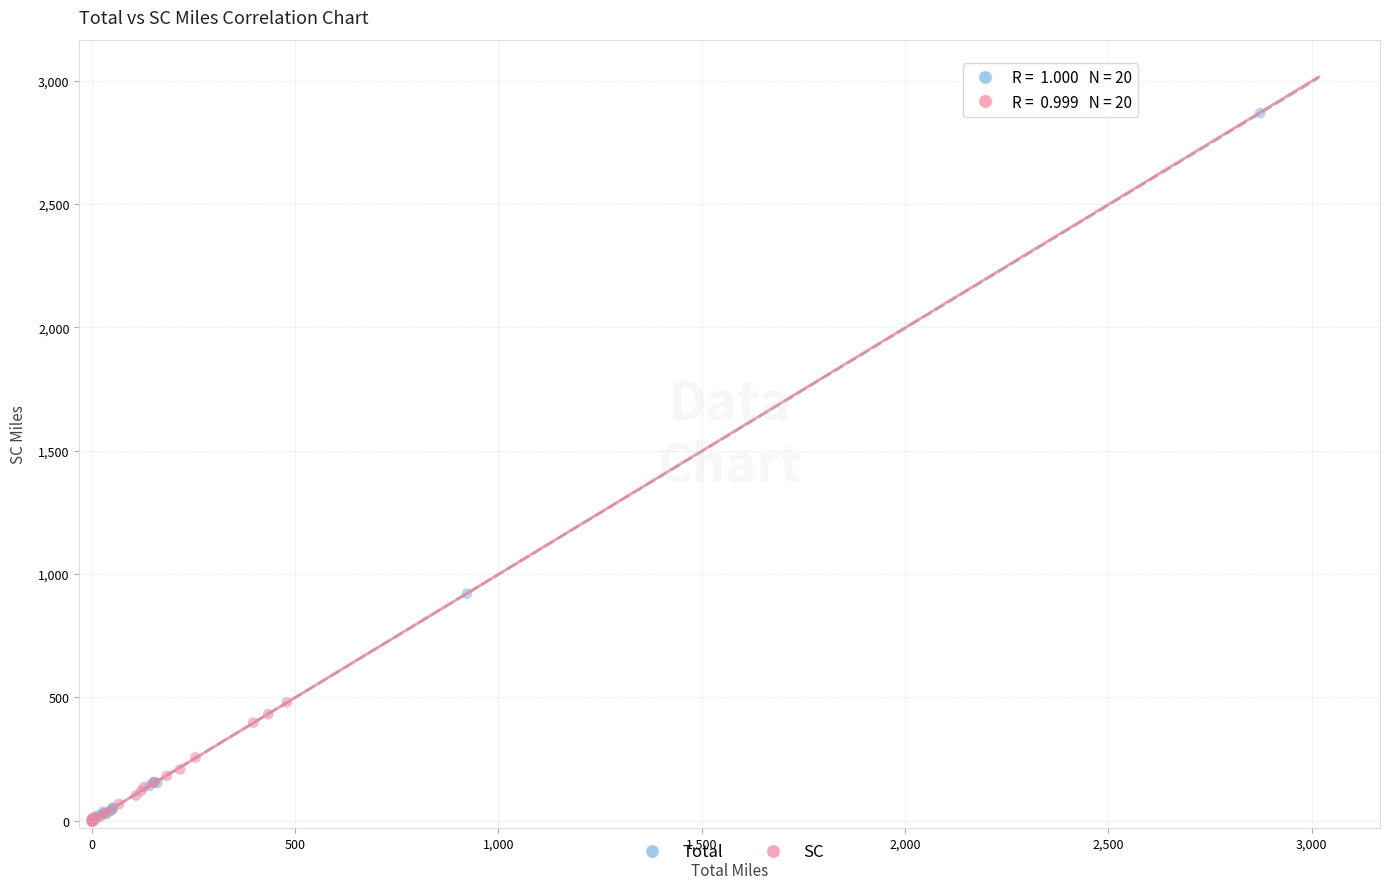

Which series has the widest spread of Y values?

Total